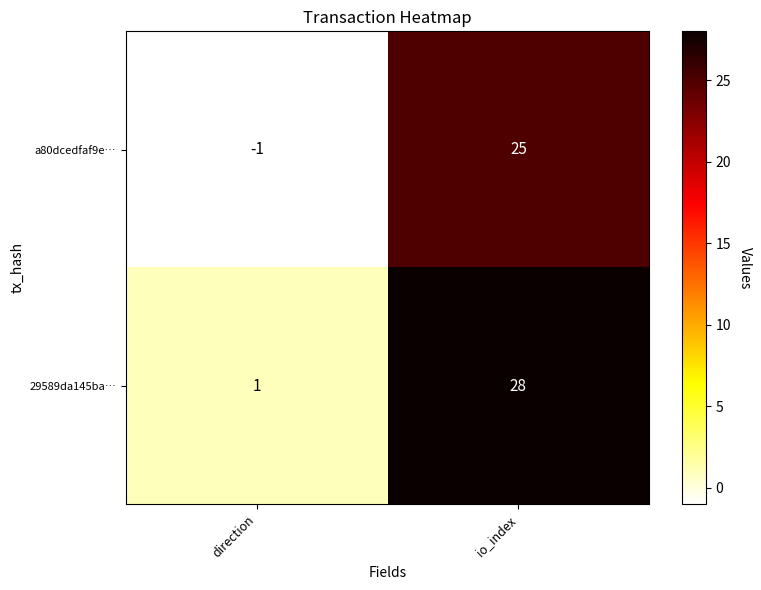

Which series has the largest total across all categories?

29589da145ba…